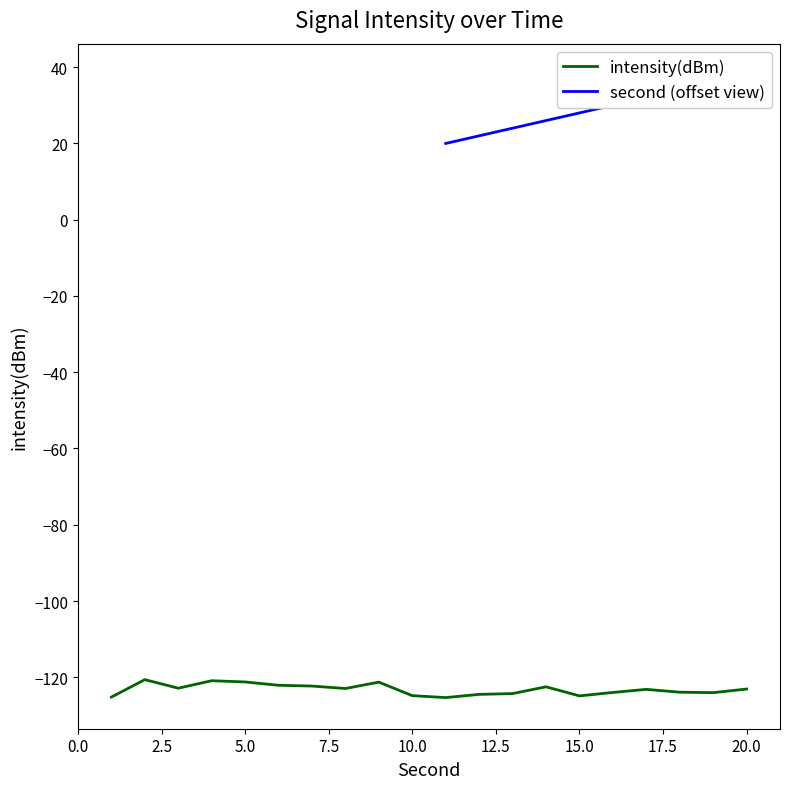

Reading right to left, transcribe all the data shown in this chart.

-123.1	-124.0	-123.9	-123.2	-124.0	-124.9	-122.5	-124.3	-124.5	-125.3	-124.8	-121.3	-122.9	-122.3	-122.1	-121.2	-120.9	-122.9	-120.6	-125.2